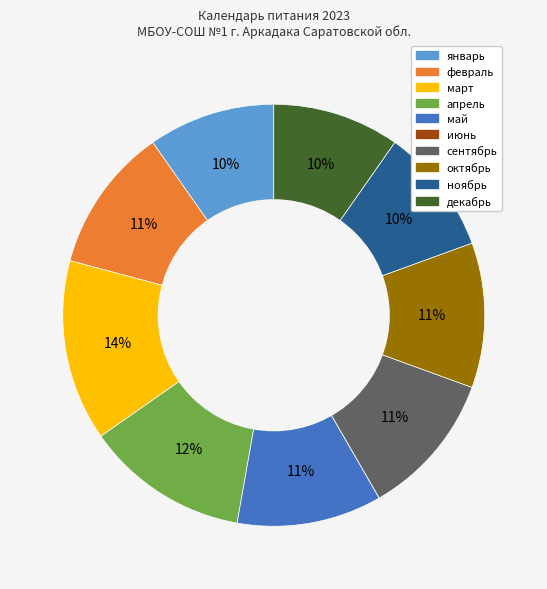

To the nearest percent, what is the difference between the май and январь slice percentages?

1%